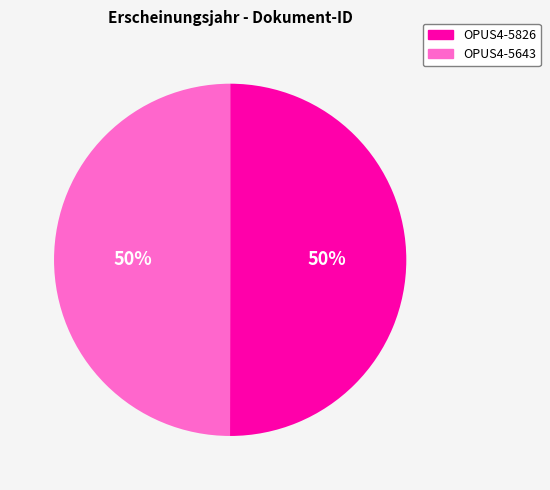

To the nearest percent, what percentage of the pie is OPUS4-5826?

50%